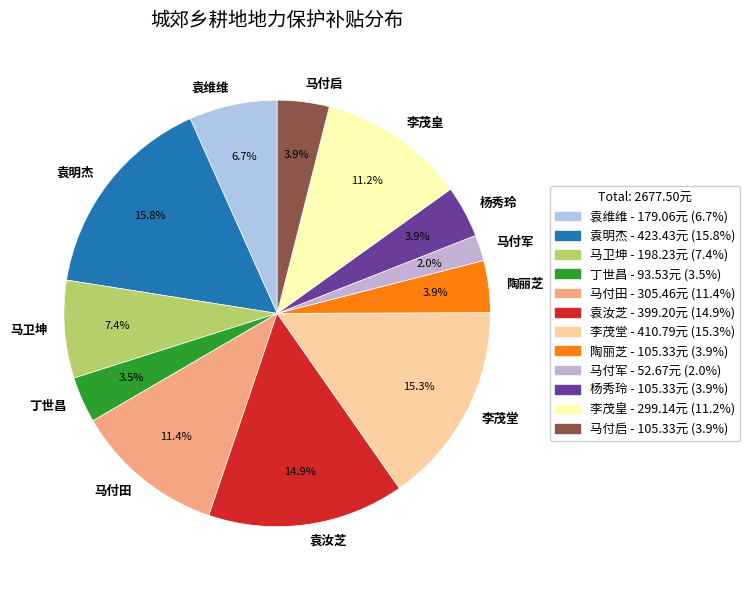

What is the ratio of the value at 袁汝芝 to the value at 马付田?

1.3